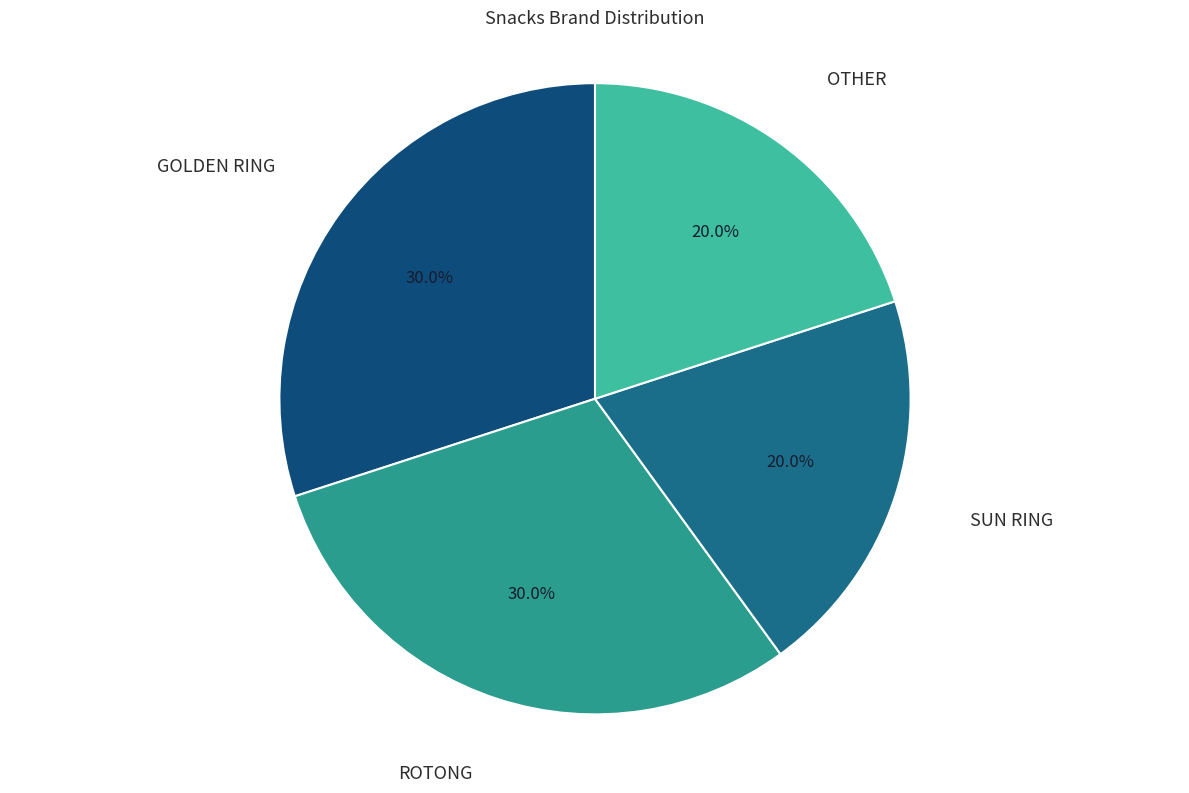

The GOLDEN RING slice represents 20% of the pie. True or false?

False